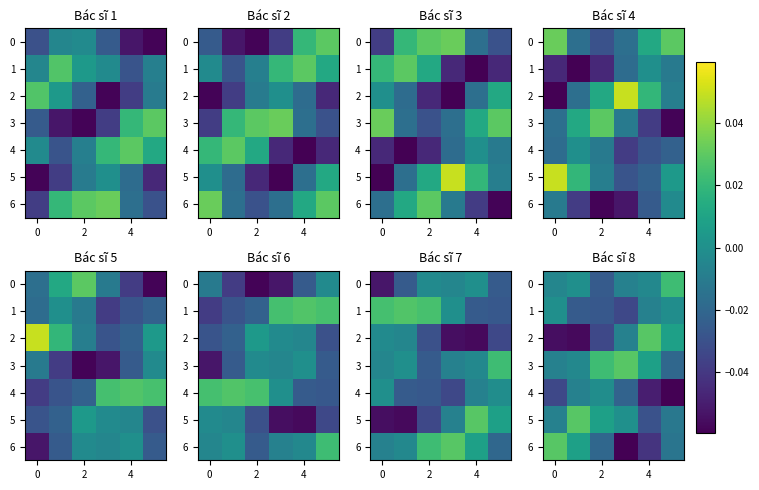

At how many categories does at least one series exceed 0?

6